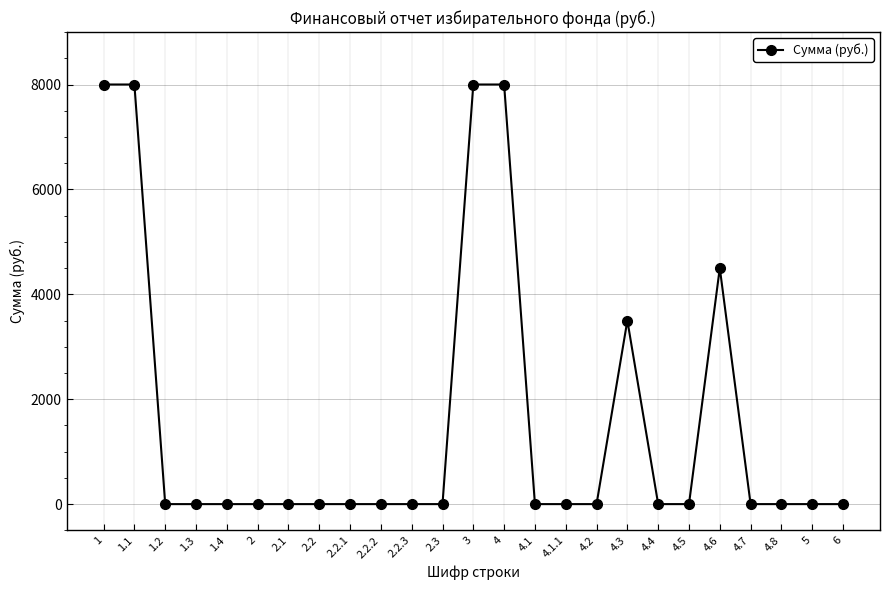

What is the label of the 16th point from the left?

4.1.1